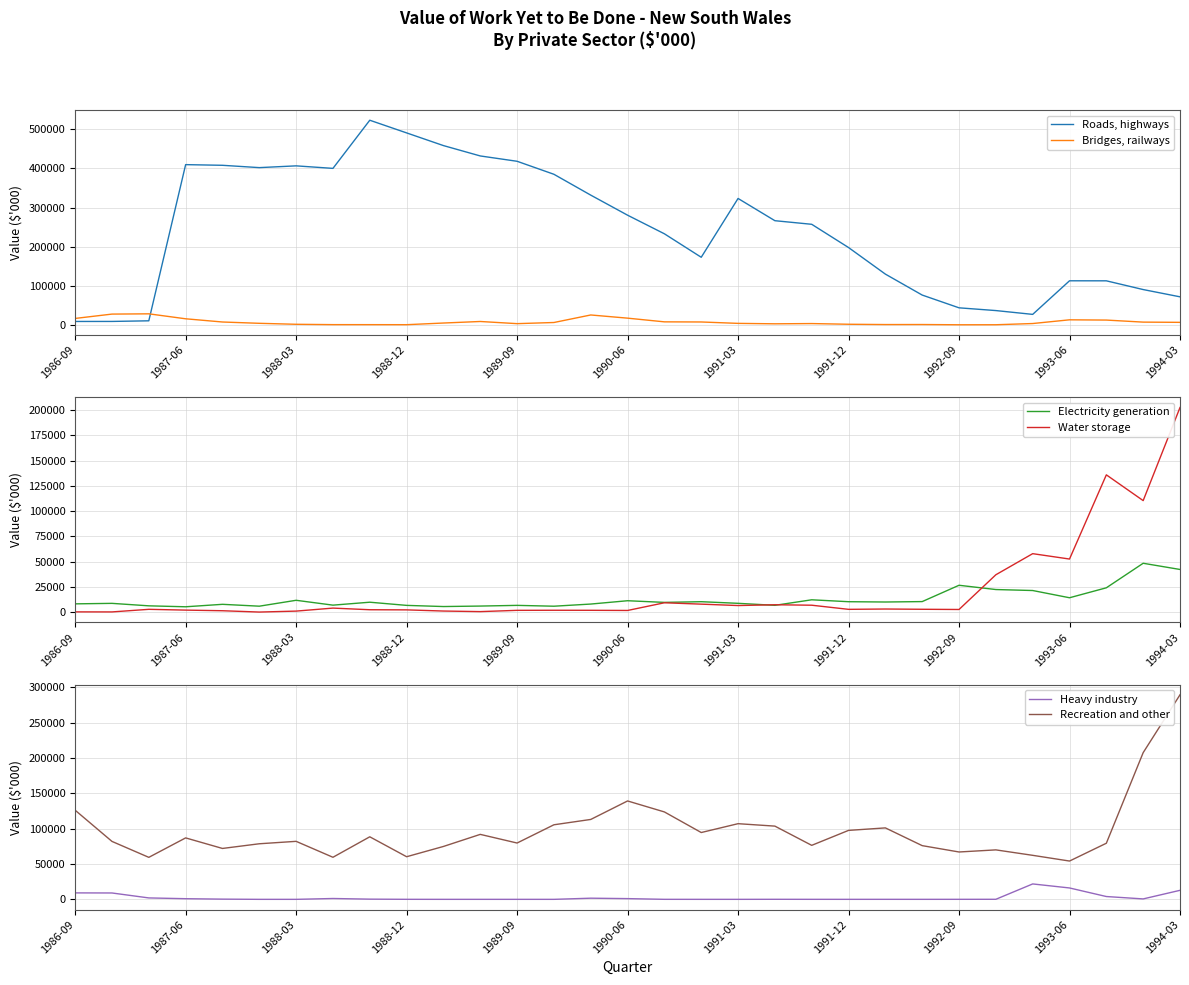

After their last crossing, which series has the higher values: Bridges, railways or Roads, highways?

Roads, highways